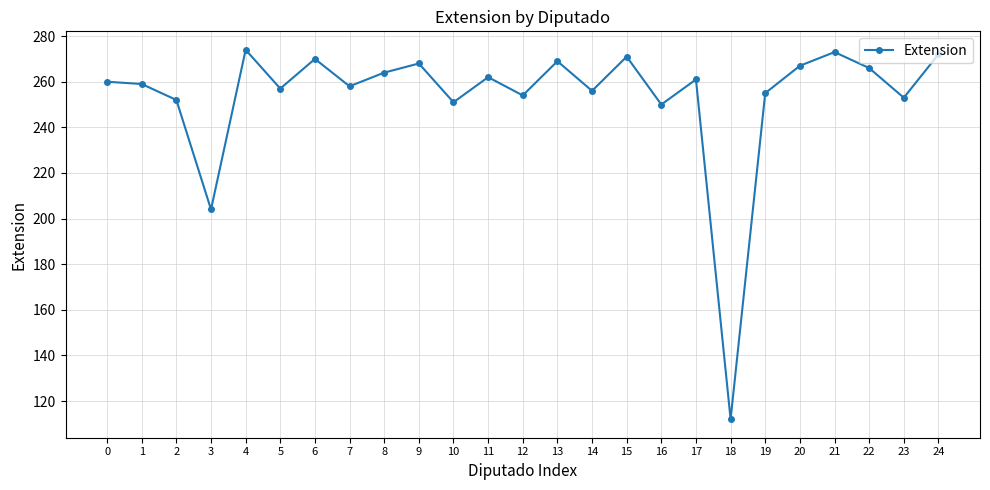

At which category does the chart reach its minimum across all series?

18